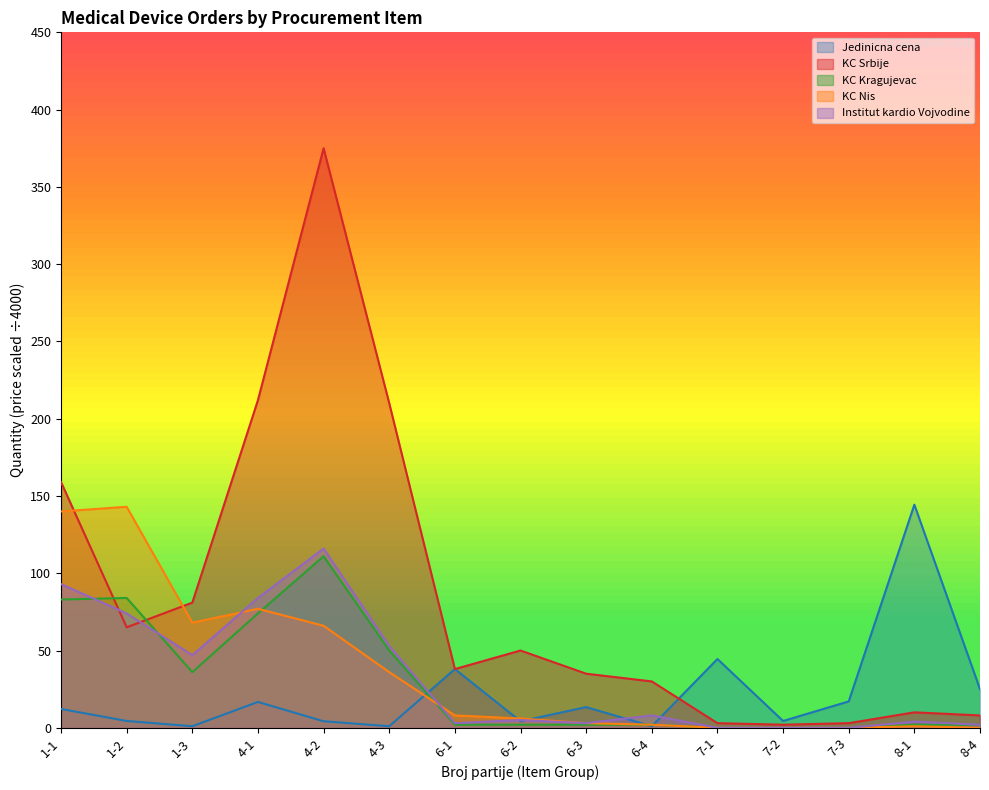

The value of KC Kragujevac at 6-2 is 2.0. True or false?

True